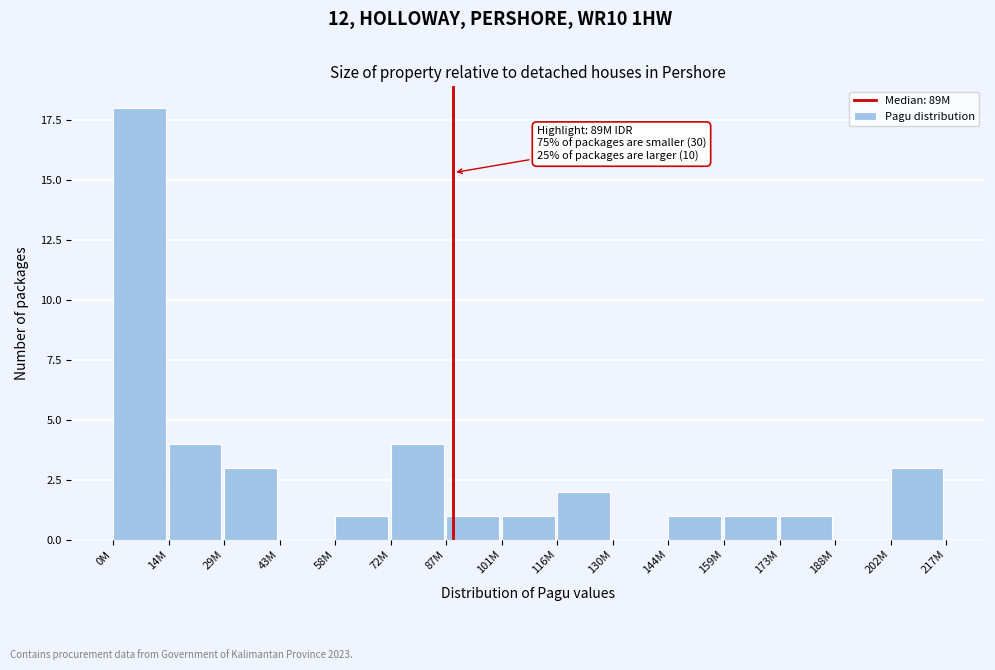

Reading left to right, transcribe all the data shown in this chart.

0M=18	14M=4	29M=3	43M=0	58M=1	72M=4	87M=1	101M=1	116M=2	130M=0	144M=1	159M=1	173M=1	188M=0	202M=3